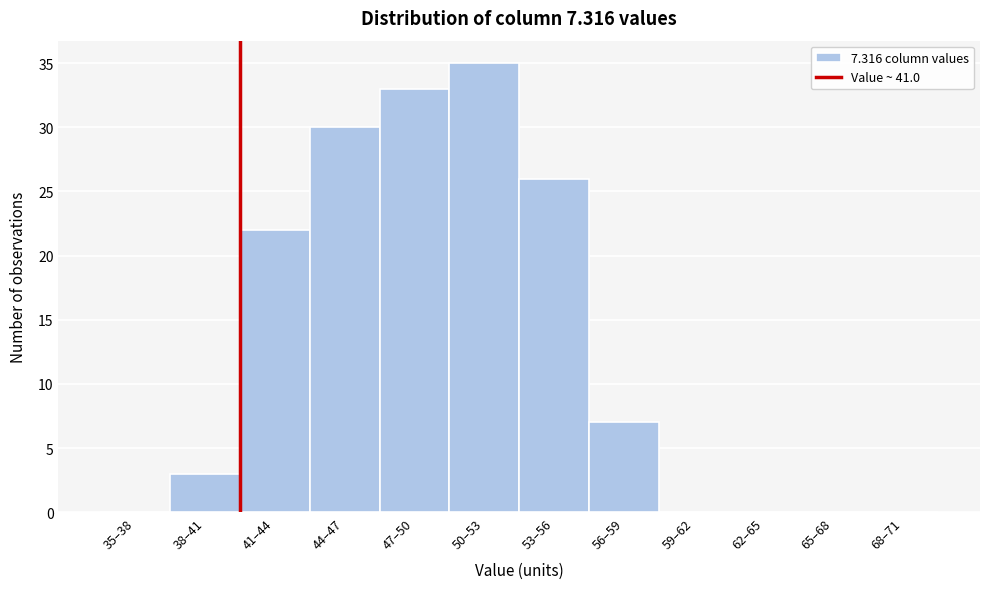

Reading left to right, transcribe all the data shown in this chart.

35–38=0	38–41=3	41–44=22	44–47=30	47–50=33	50–53=35	53–56=26	56–59=7	59–62=0	62–65=0	65–68=0	68–71=0